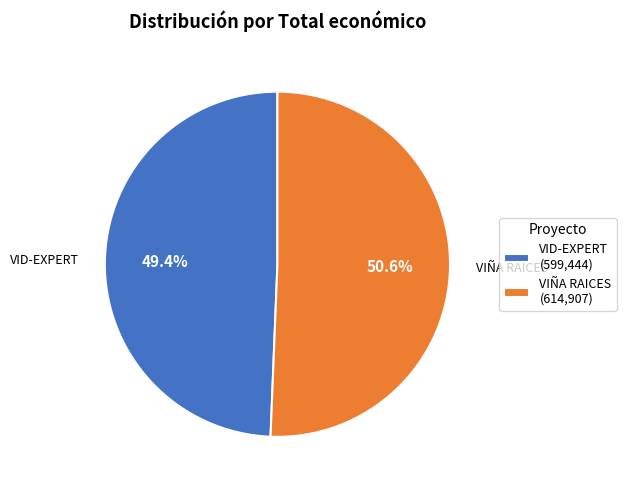

Rank the categories by value from lowest to highest.

VID-EXPERT (599,444), VIÑA RAICES (614,907)